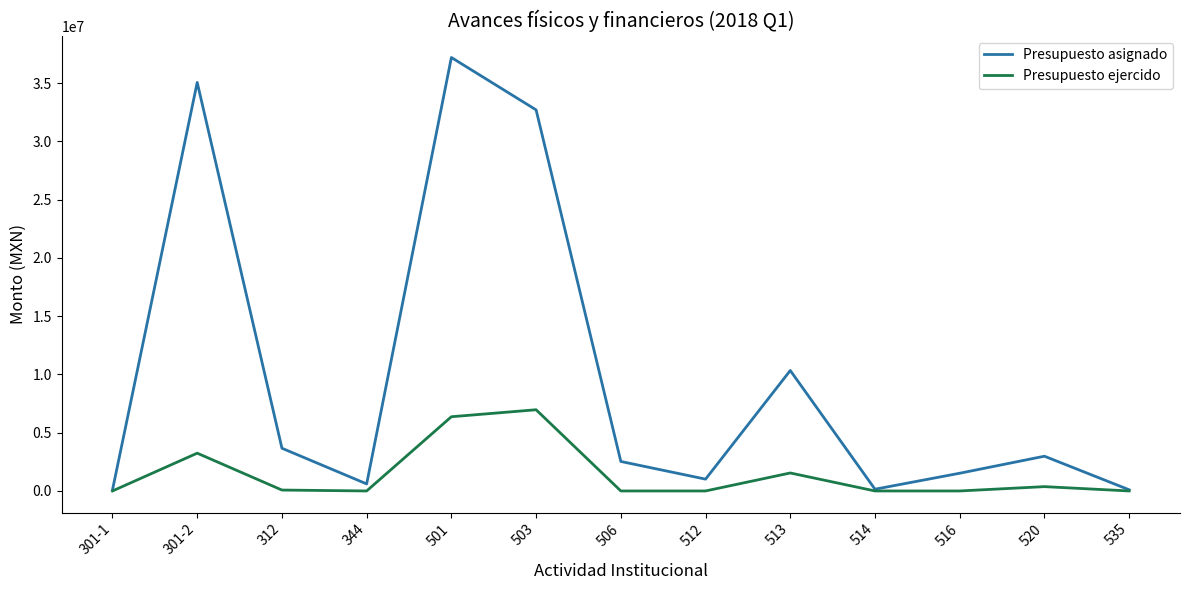

The Presupuesto asignado series shows 35057603.0 at 301-2. True or false?

True